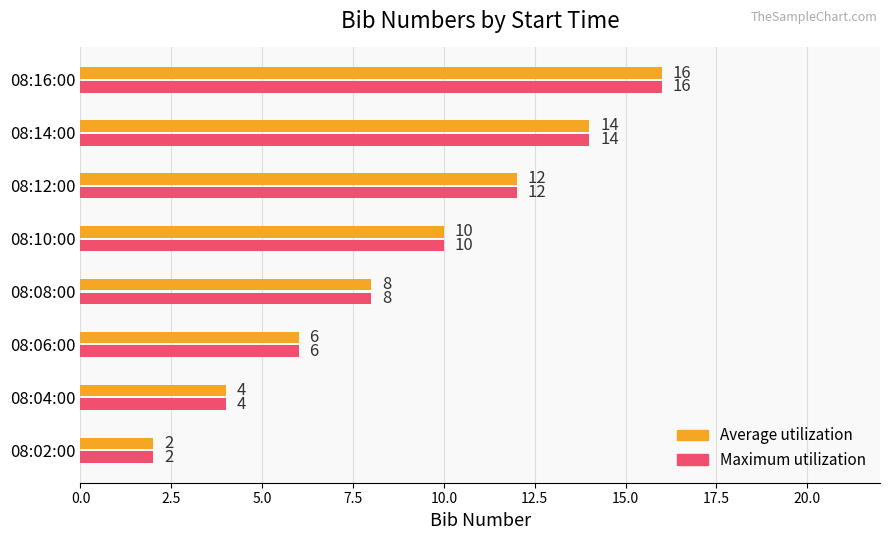

At how many categories does at least one series exceed 9?

4